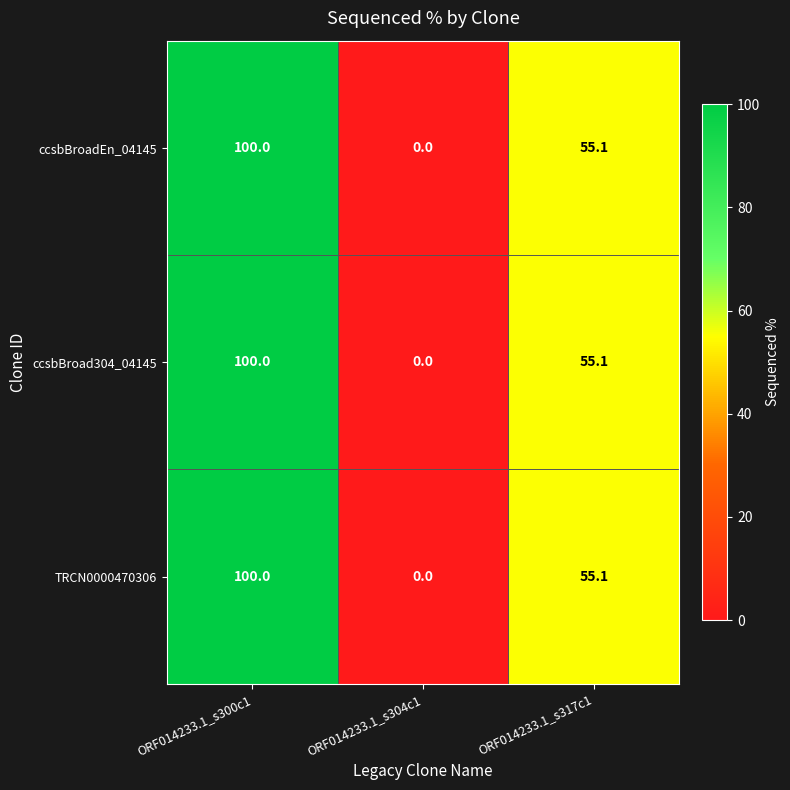

Count the ccsbBroadEn_04145 values in the range 0 to 100.

3